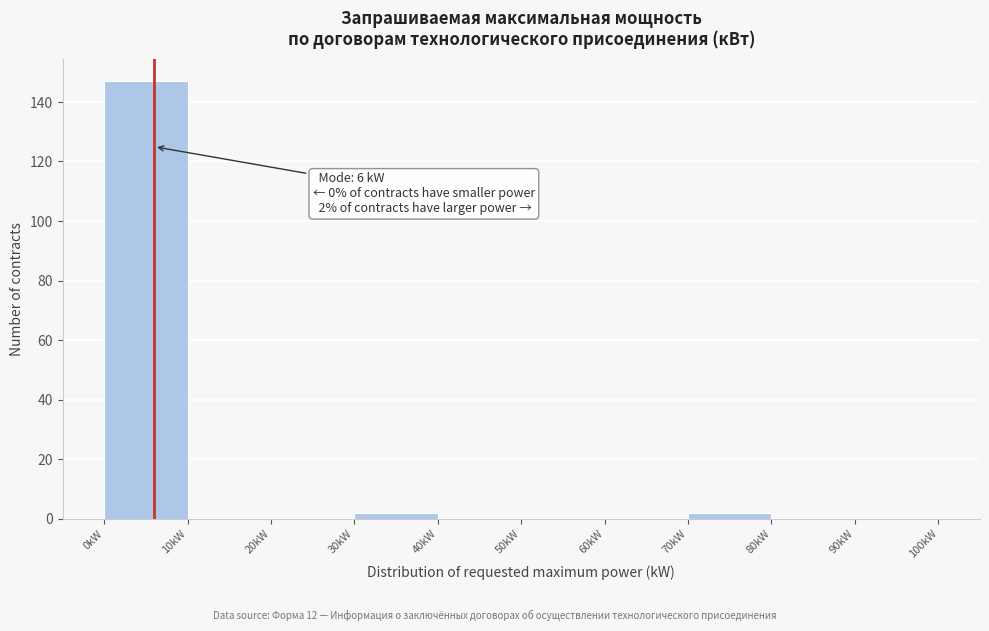

Which range on the x-axis has the tallest bar?

0 to 10